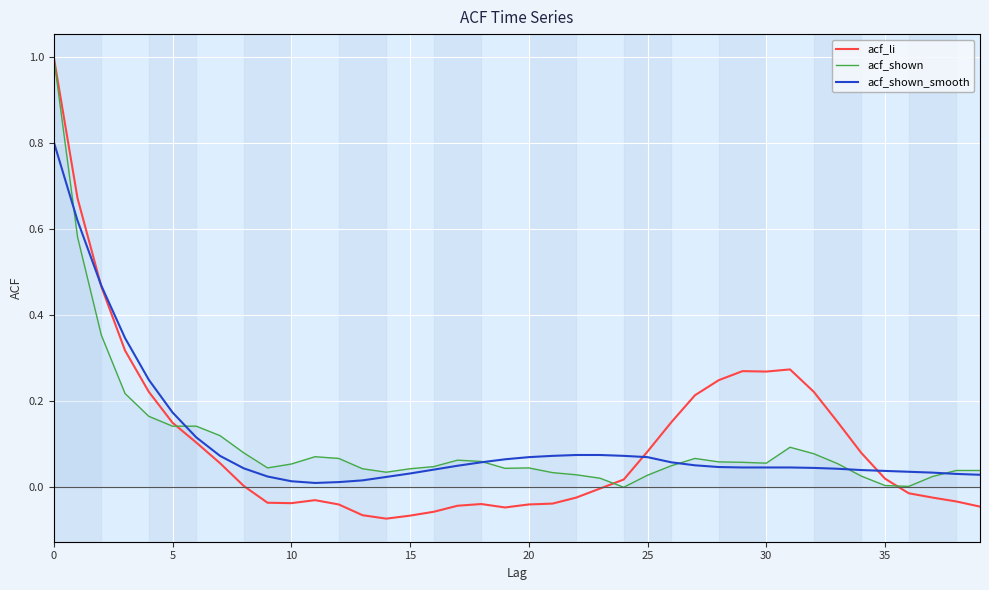

What are all the series names shown in the legend?

acf_li, acf_shown, acf_shown_smooth